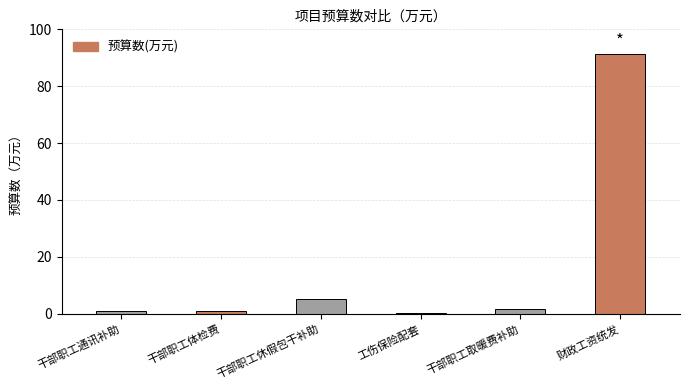

What is the approximate value at 干部职工取暖费补助?

1.6